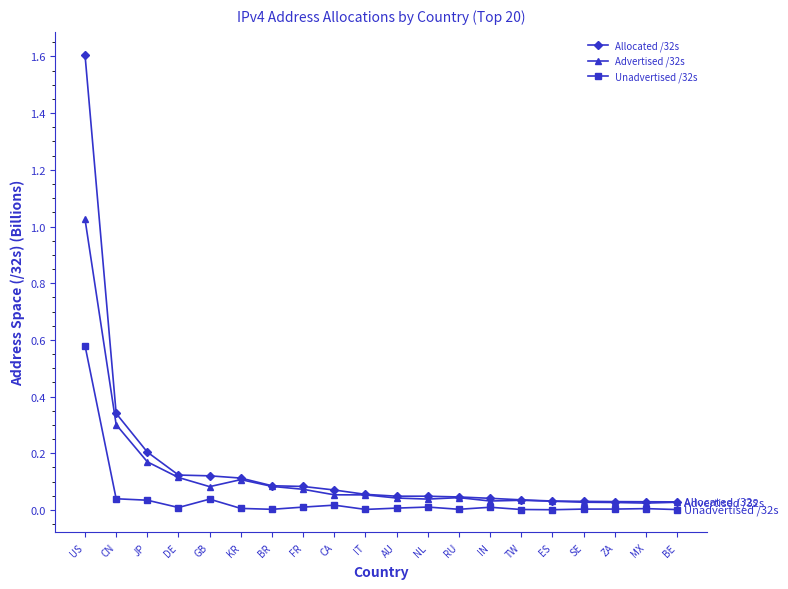

List the series in order of their peak value, lowest first.

Unadvertised /32s, Advertised /32s, Allocated /32s